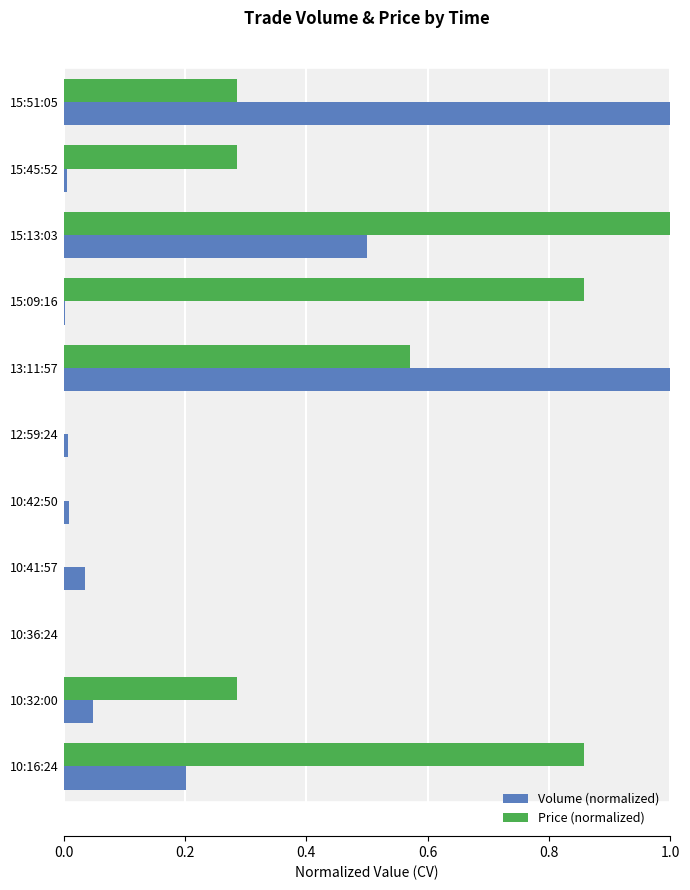

Between 12:59:24 and 10:16:24, which series saw the biggest shift?

Price (normalized)